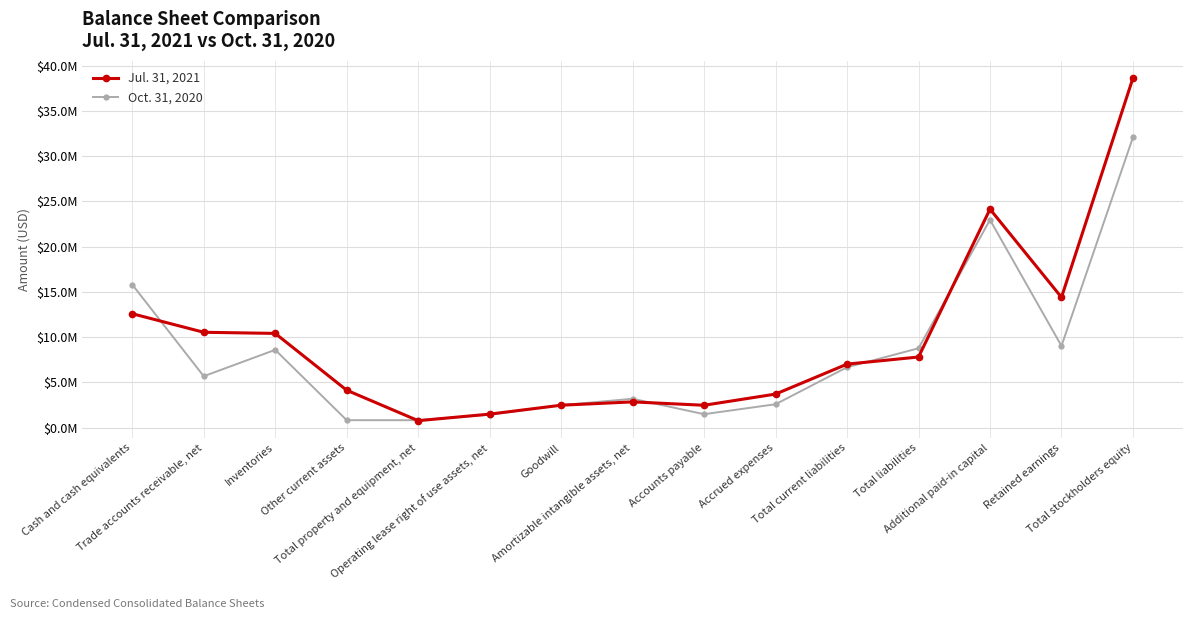

Which category has the highest value across all series?

Total stockholders equity